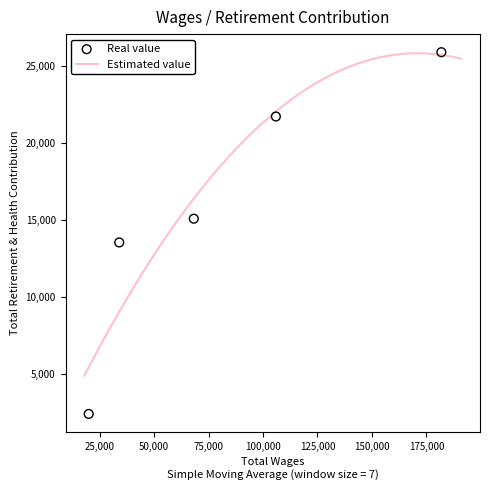

Between 181875.0 and 33957.0, which is larger?

181875.0